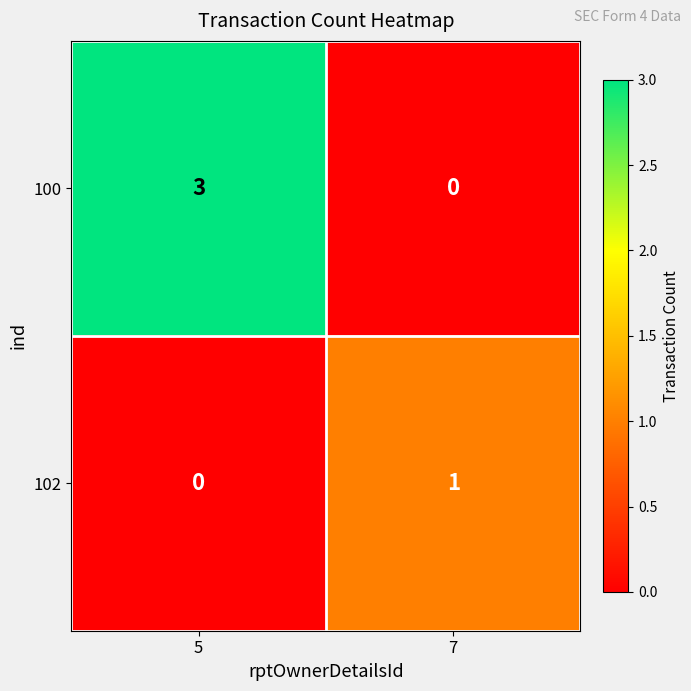

What is the sum of the 100 values at 7 and 5?

3